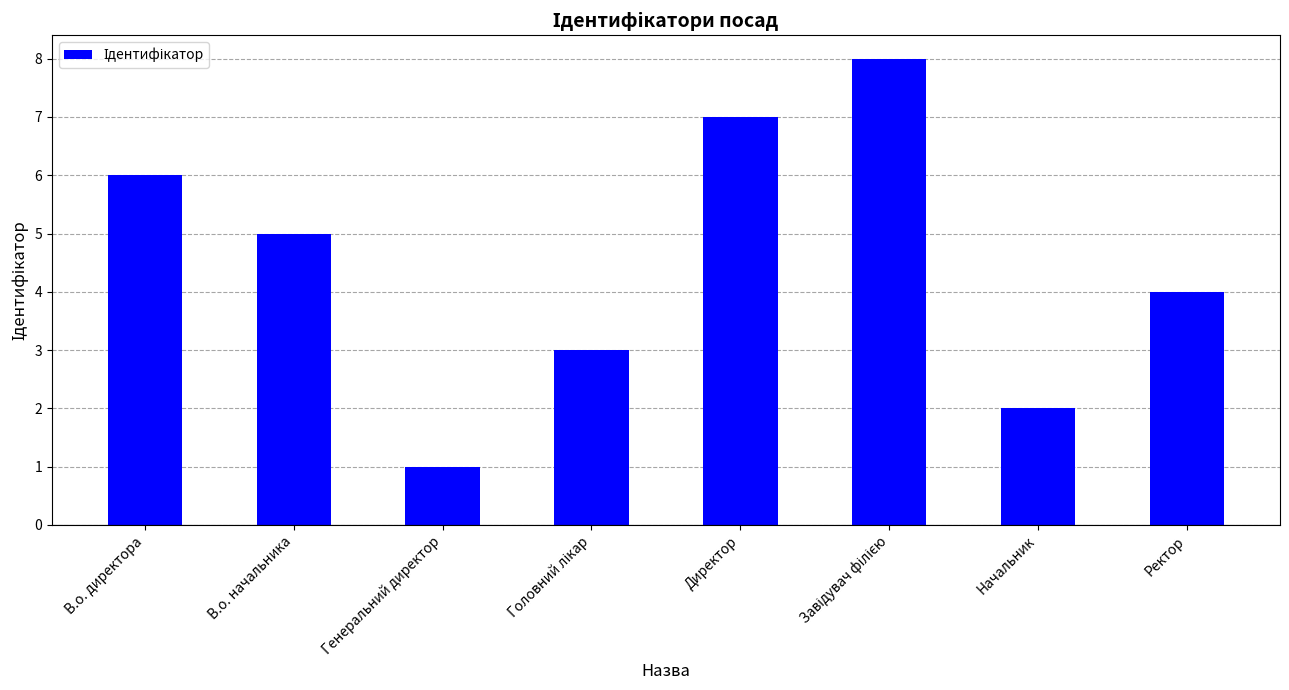

How many series are shown in this chart?

1